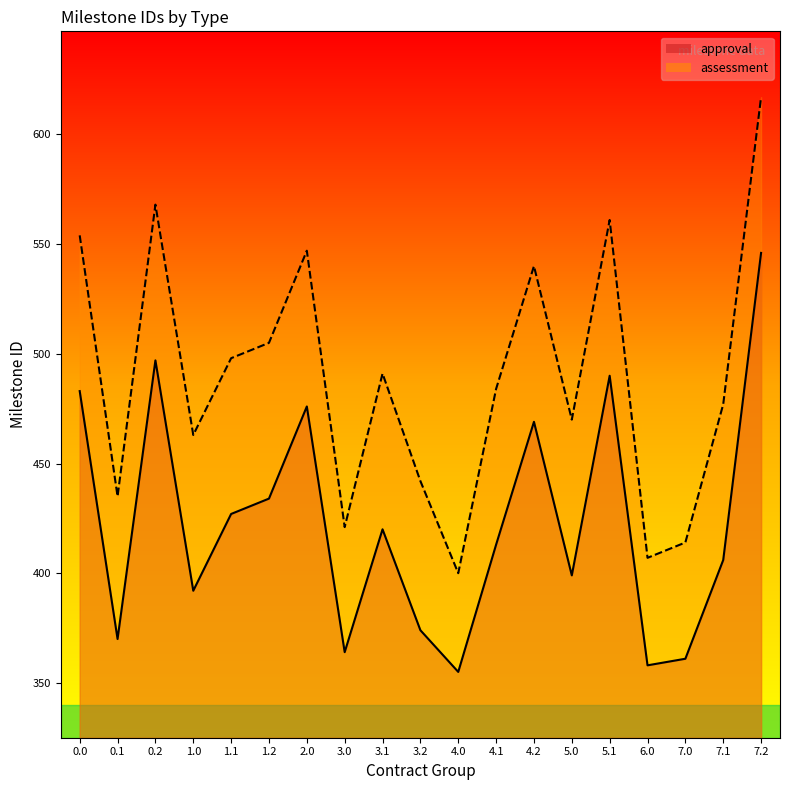

At how many categories does at least one series exceed 517?

6